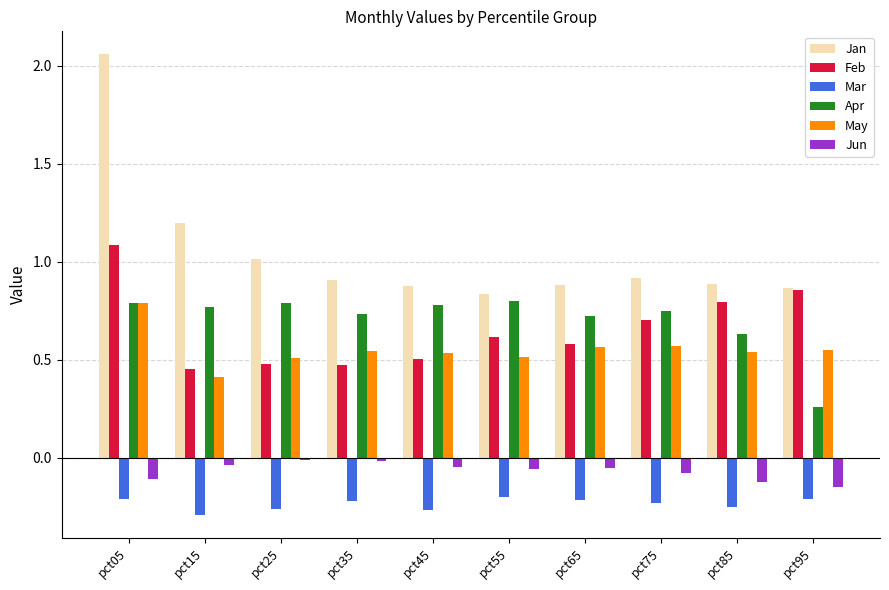

Are the bars grouped side by side (vs. stacked)?

Yes